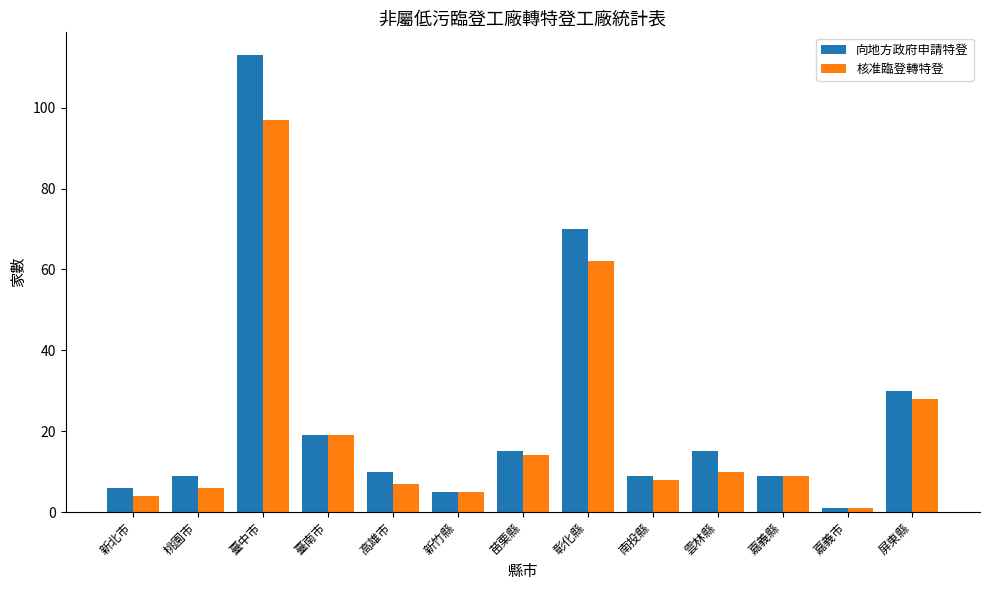

The 核准臨登轉特登 series shows 49 at 屏東縣. True or false?

False